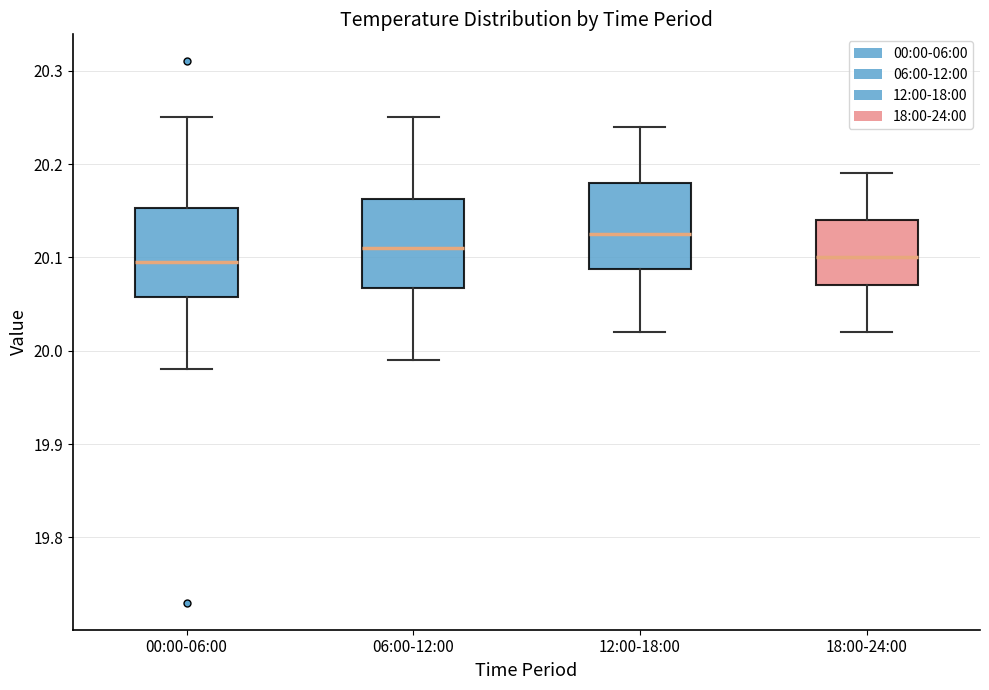

Where does the lower whisker of the box for 18:00-24:00 end on the y-axis? The values are not printed on the chart, so give them approximately, as read against the axis.

20.02